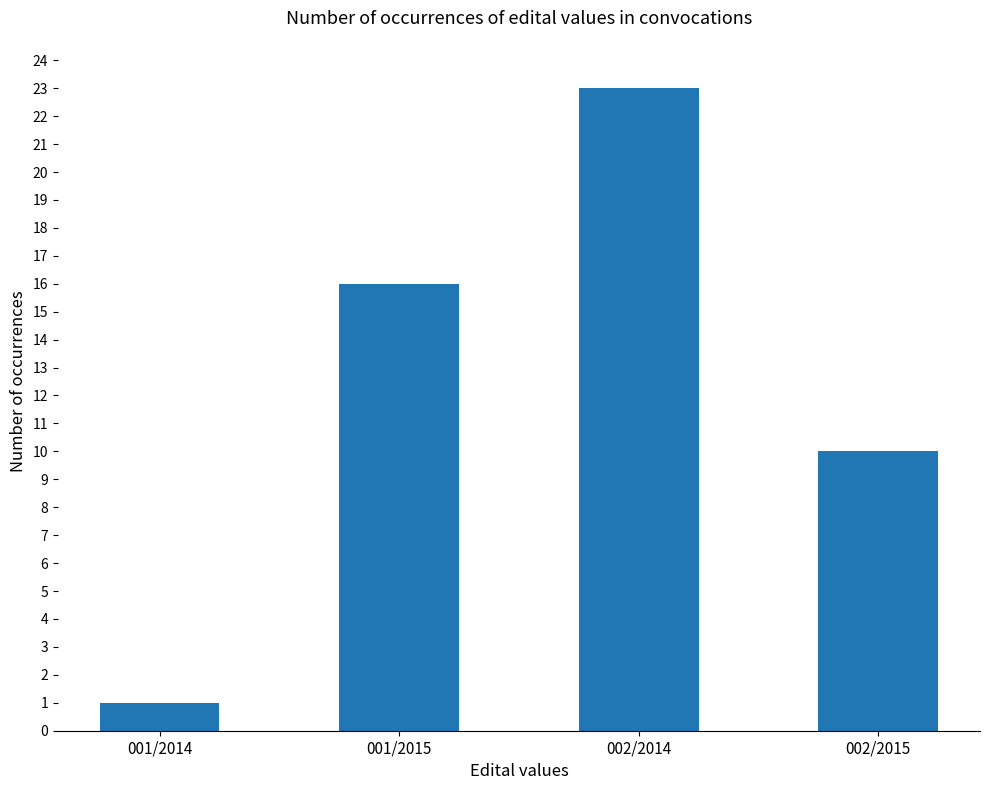

What is the sum of the values at 002/2015 and 002/2014?

33